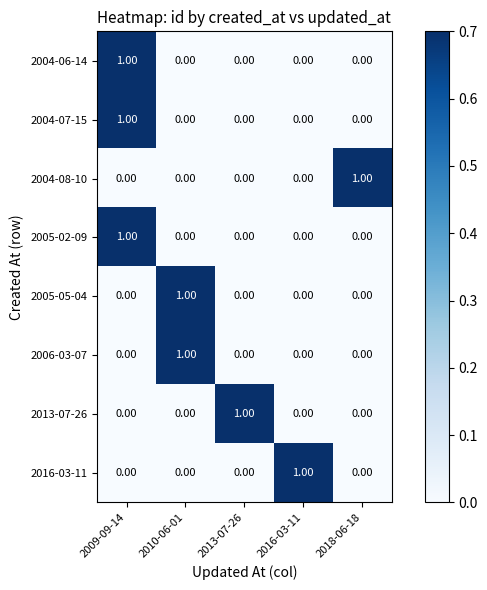

What is the spread (max minus min) of values at 2013-07-26?

1